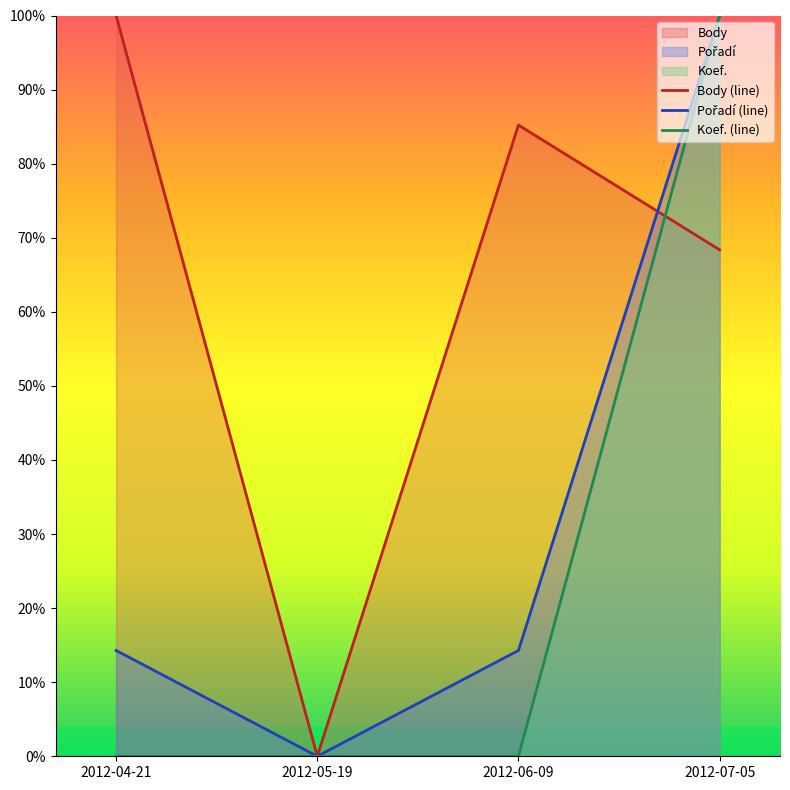

Which series has the widest spread of values?

Body (line)